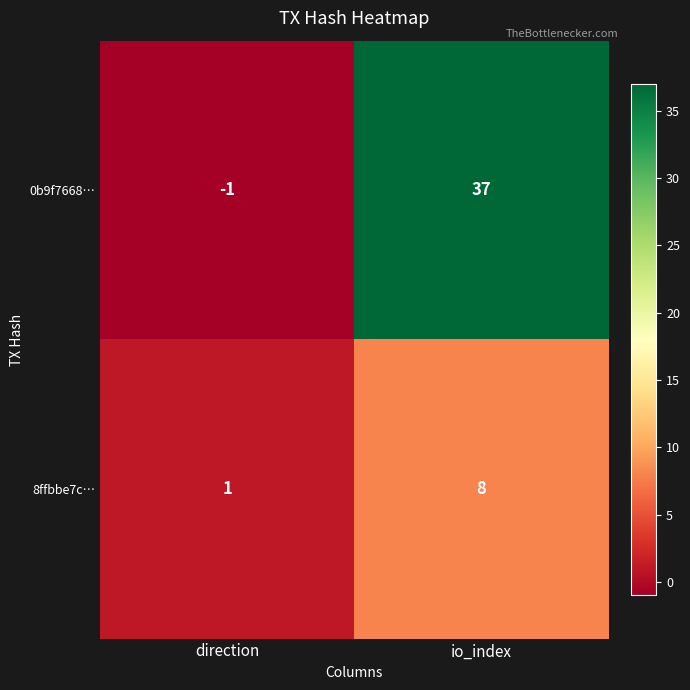

What is the difference between the maximum and minimum values in the 8ffbbe7c… series?

7